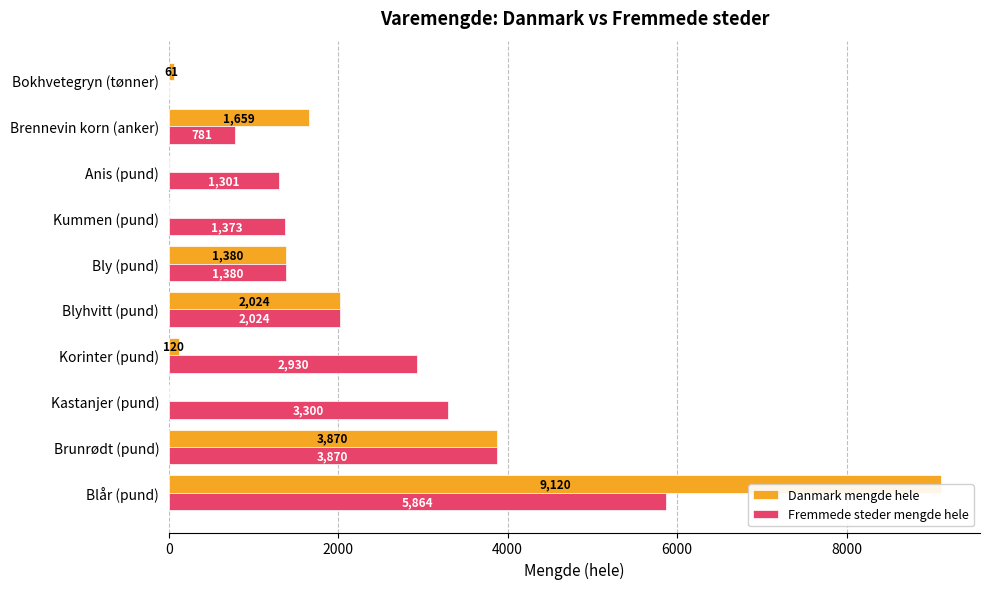

Reading left to right, extract all data points from this chart.

Danmark mengde hele: 9120	3870	0	120	2024	1380	0	0	1659	61
Fremmede steder mengde hele: 5864	3870	3300	2930	2024	1380	1373	1301	781	0